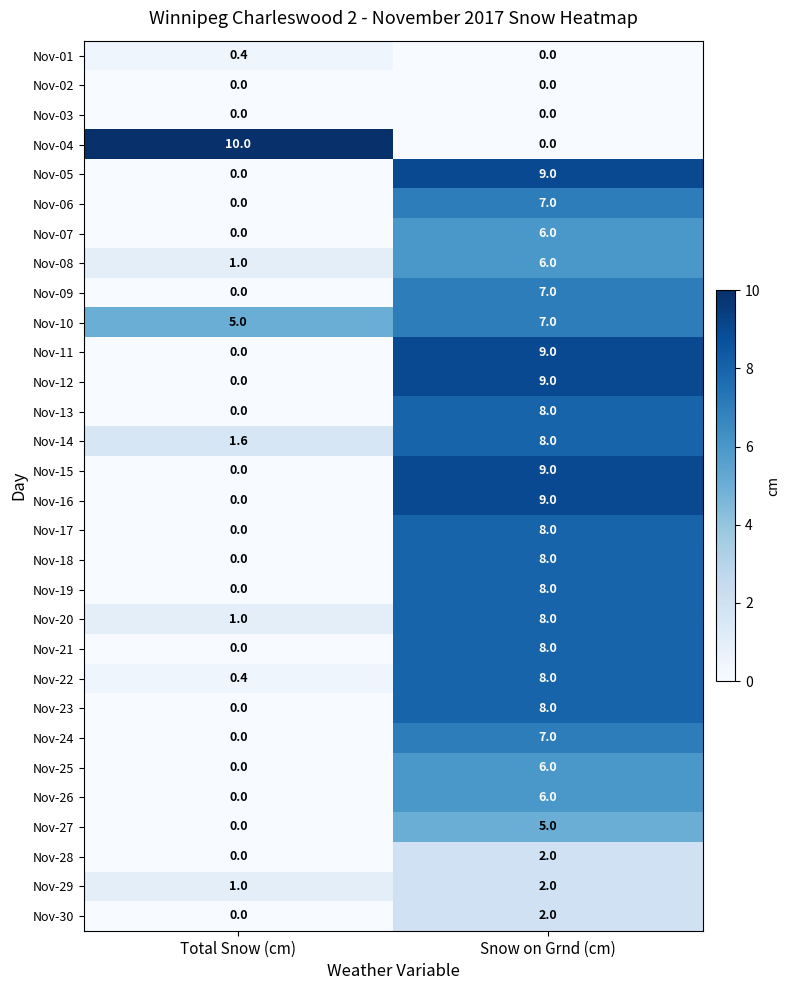

At how many categories does at least one series exceed 6?

2